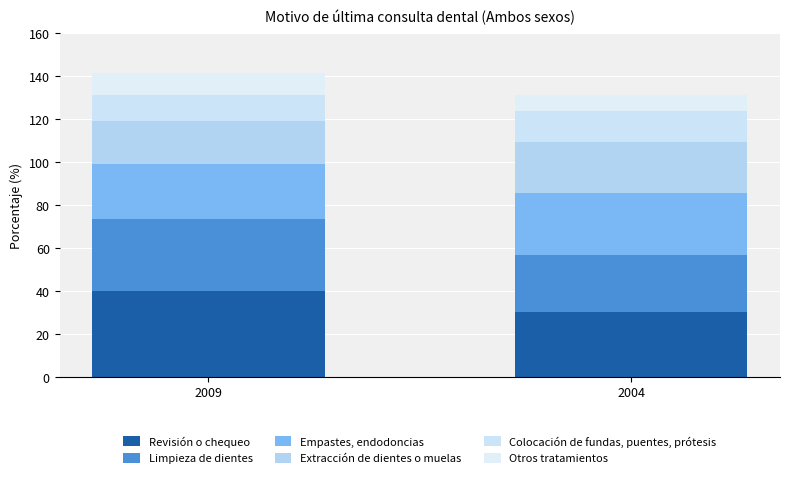

Which series has the largest total across all categories?

Revisión o chequeo